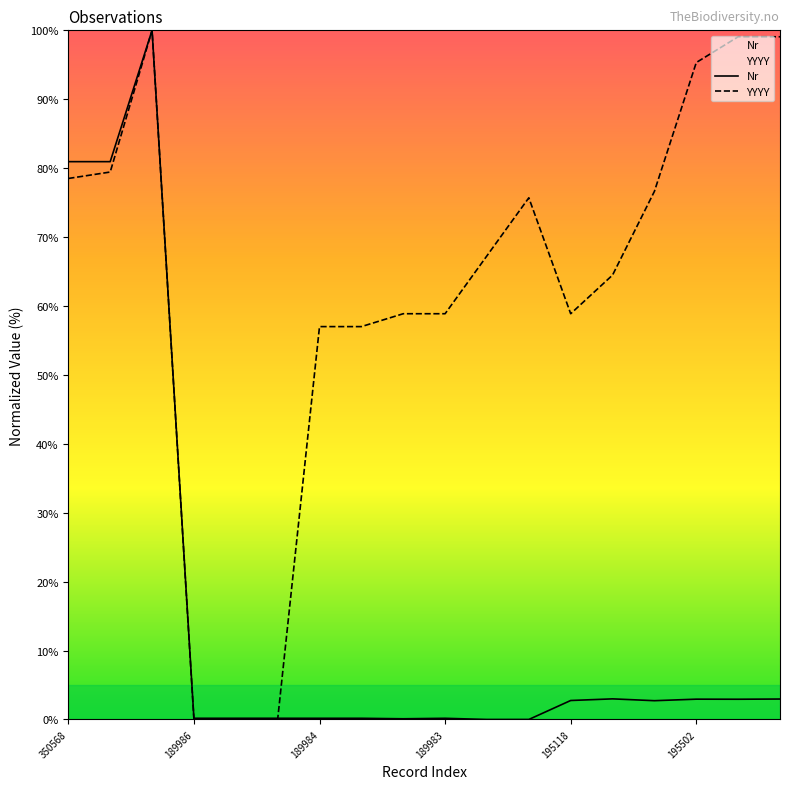

The Nr series shows 0.3 at 189983. True or false?

False